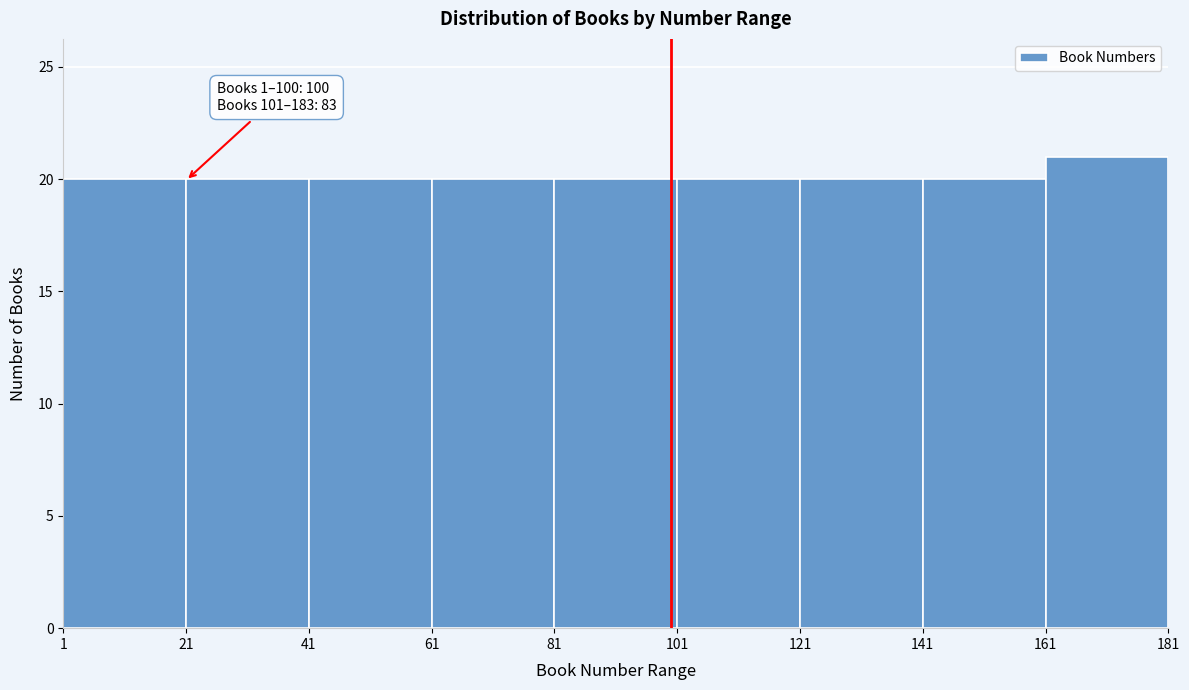

Which range on the x-axis has the tallest bar?

161 to 181